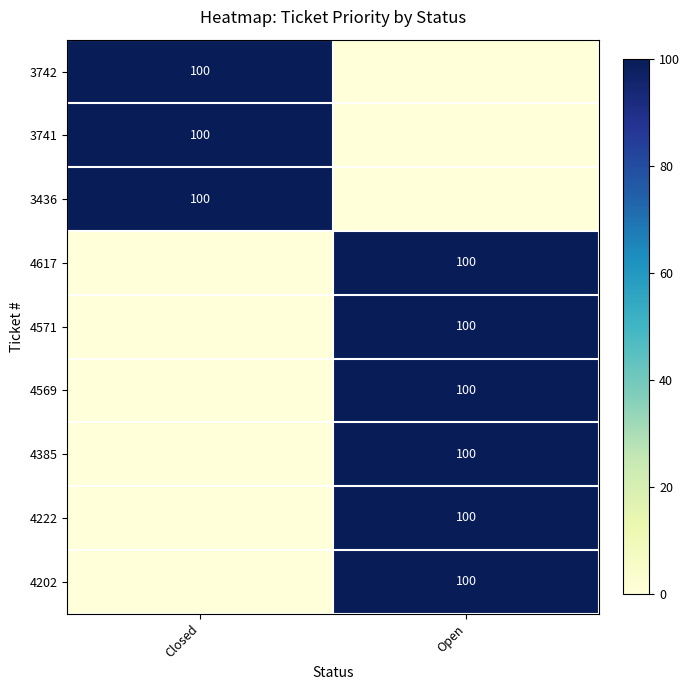

List the labels in order of 4571 value, largest first.

Open, Closed